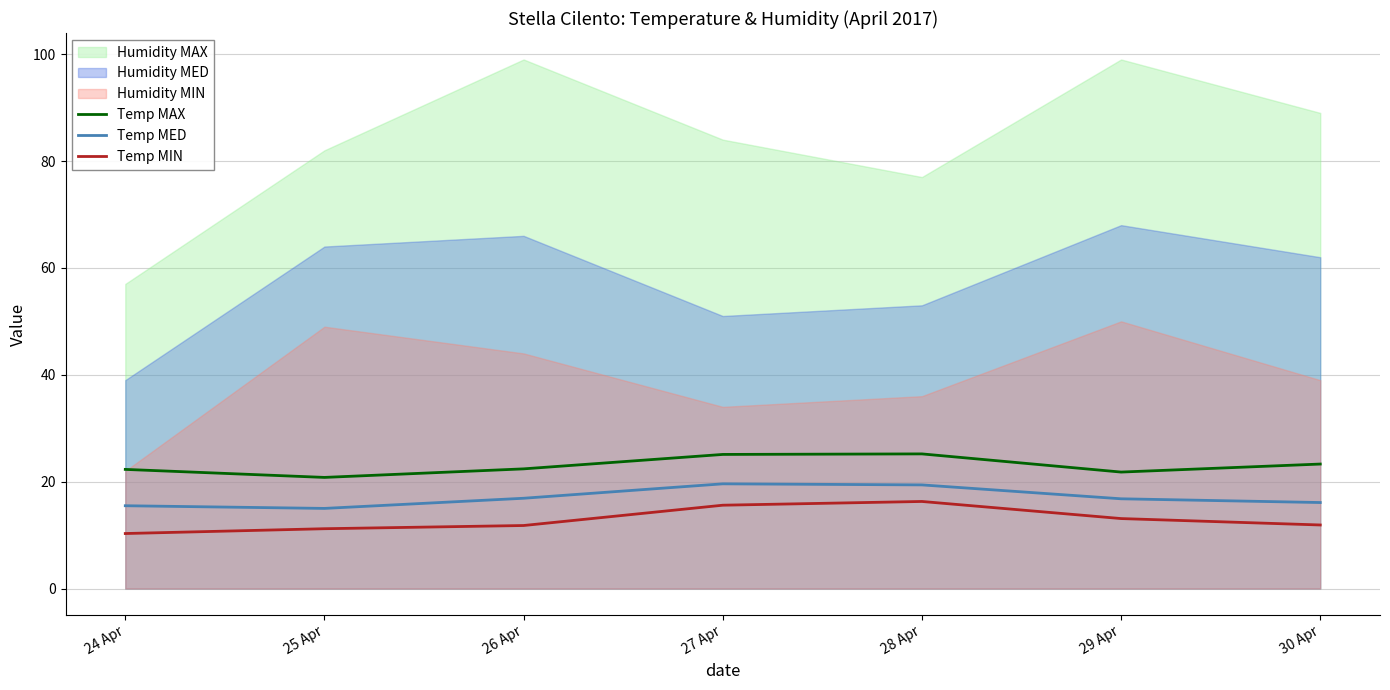

The value of Temp MED at 24 Apr is 5.9. True or false?

False